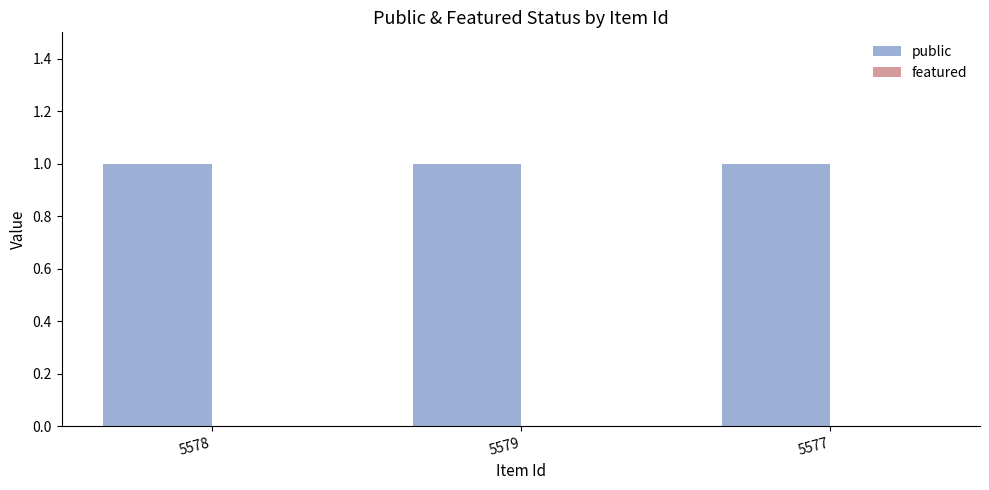

Which category has the lowest value across all series?

5578